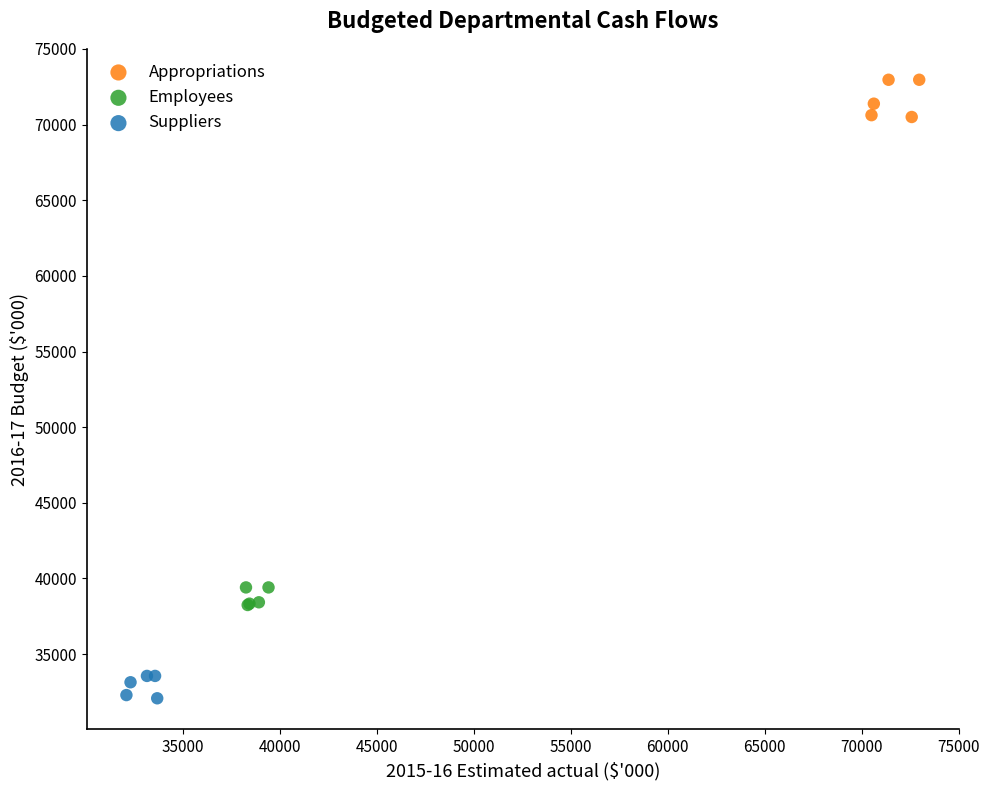

Which series reaches the minimum Y coordinate?

Suppliers